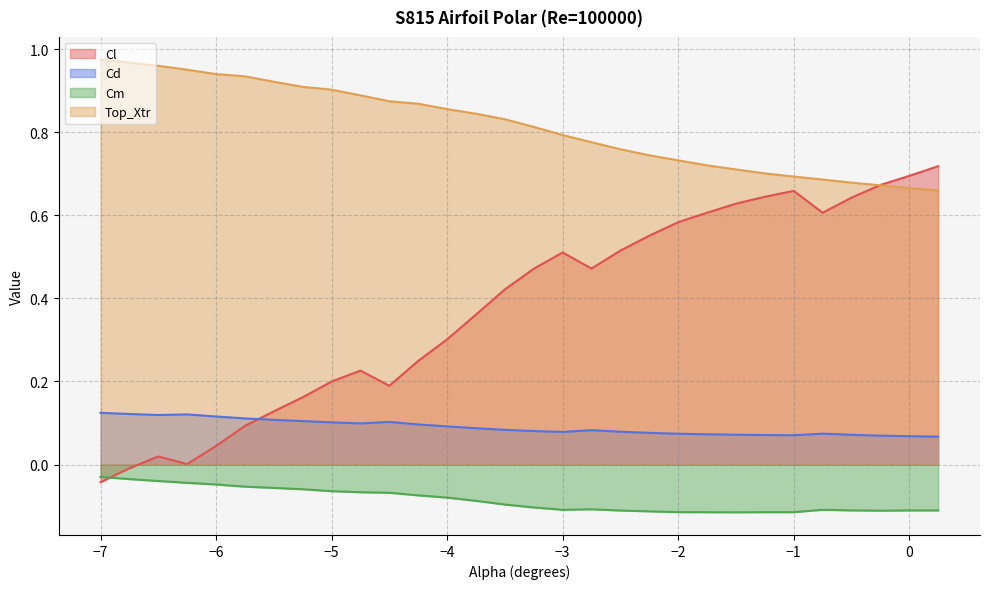

At how many categories does at least one series exceed 0?

30